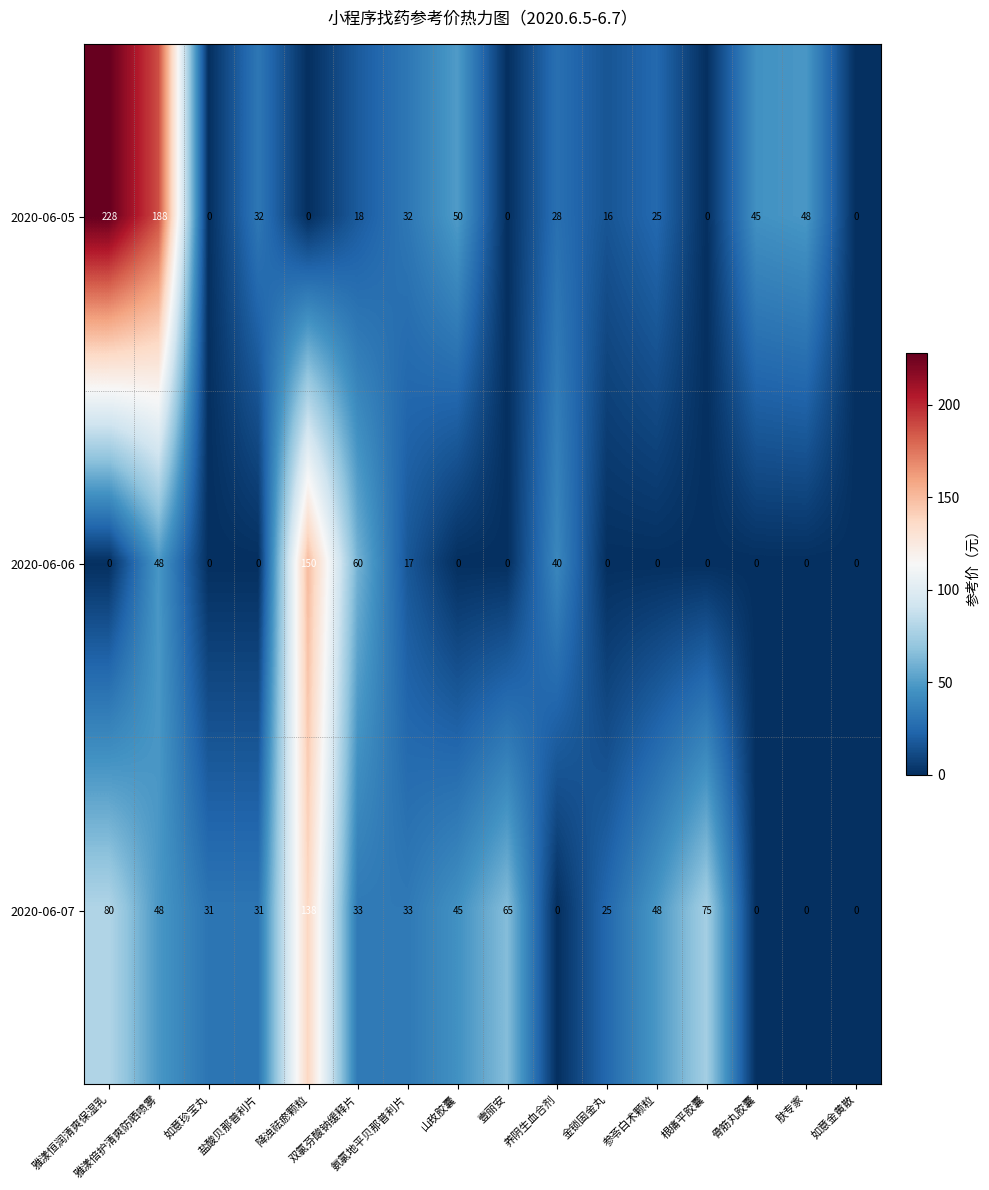

Count the number of data series in this chart.

3